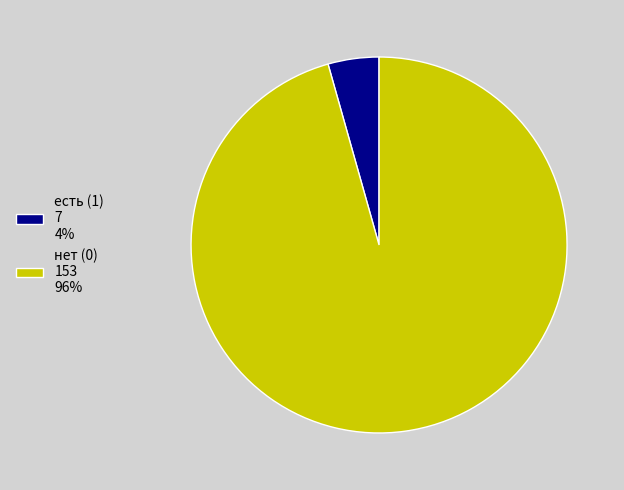

The есть (1) slice represents 4% of the pie. True or false?

True